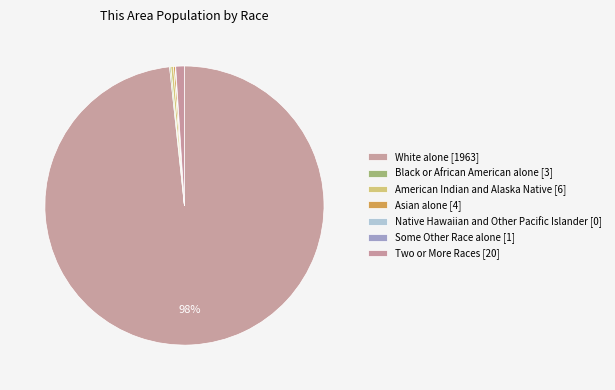

Which slice represents more than half of the pie?

White alone